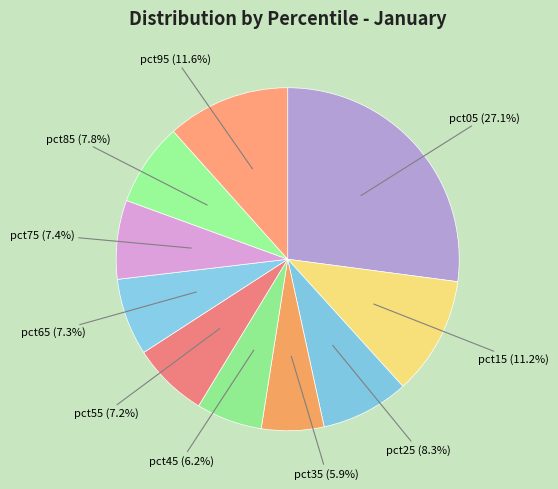

Between pct05 and pct75, which is larger?

pct05